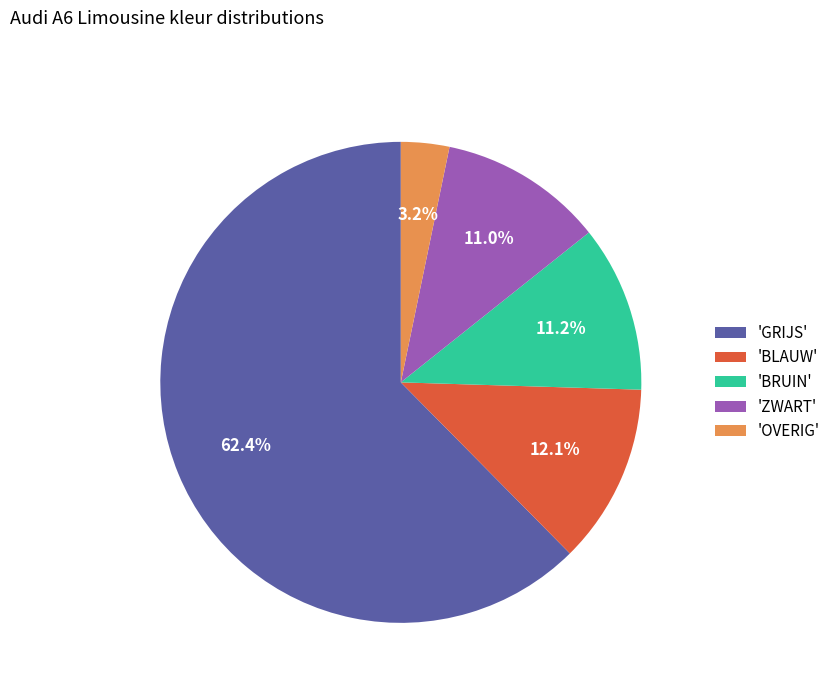

Is there any slice that represents more than half of the pie?

Yes